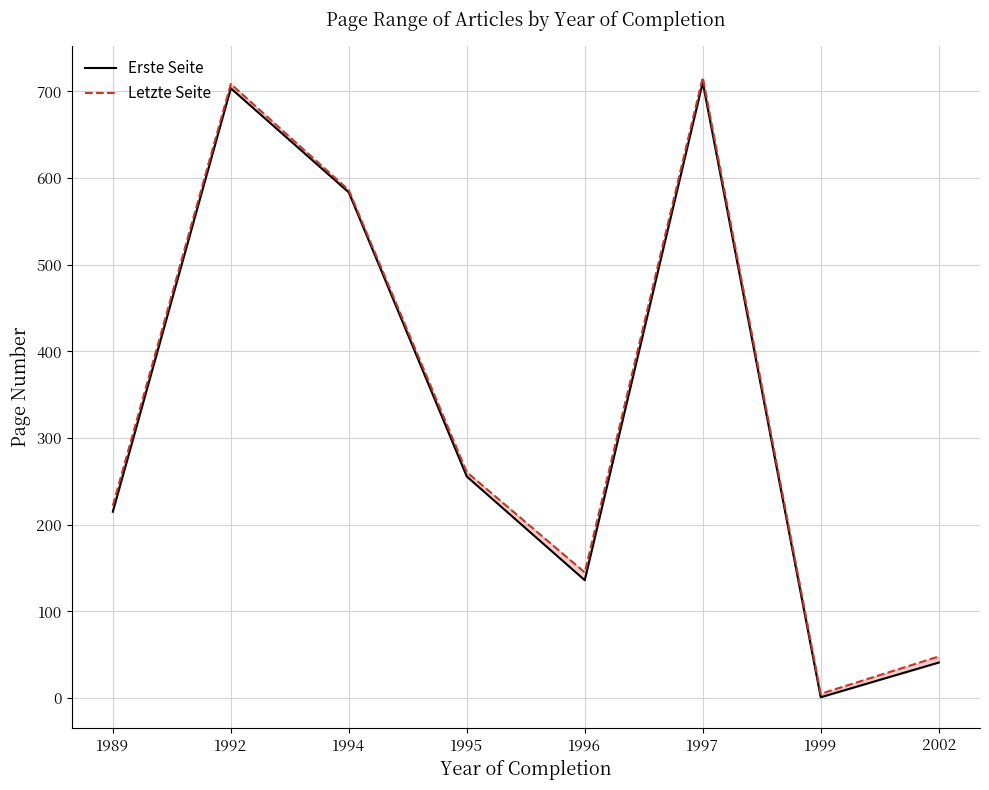

Rank the series by their maximum value, from lowest to highest.

Erste Seite, Letzte Seite